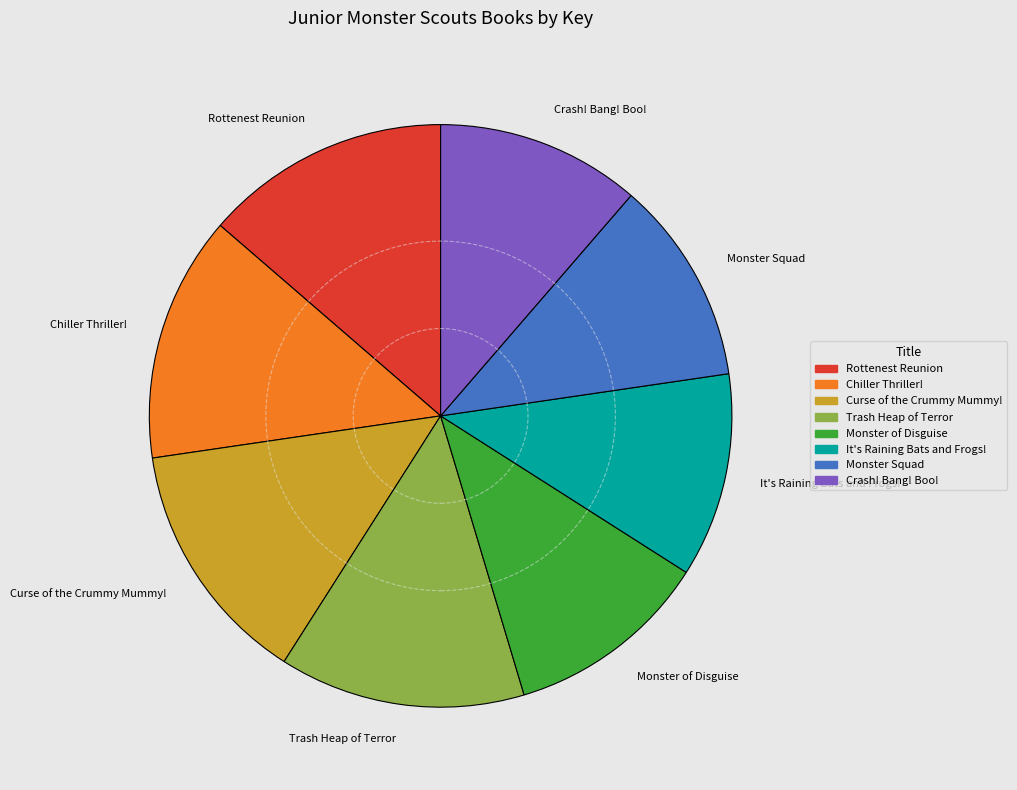

Between Rottenest Reunion and Crash! Bang! Boo!, which is larger?

Rottenest Reunion